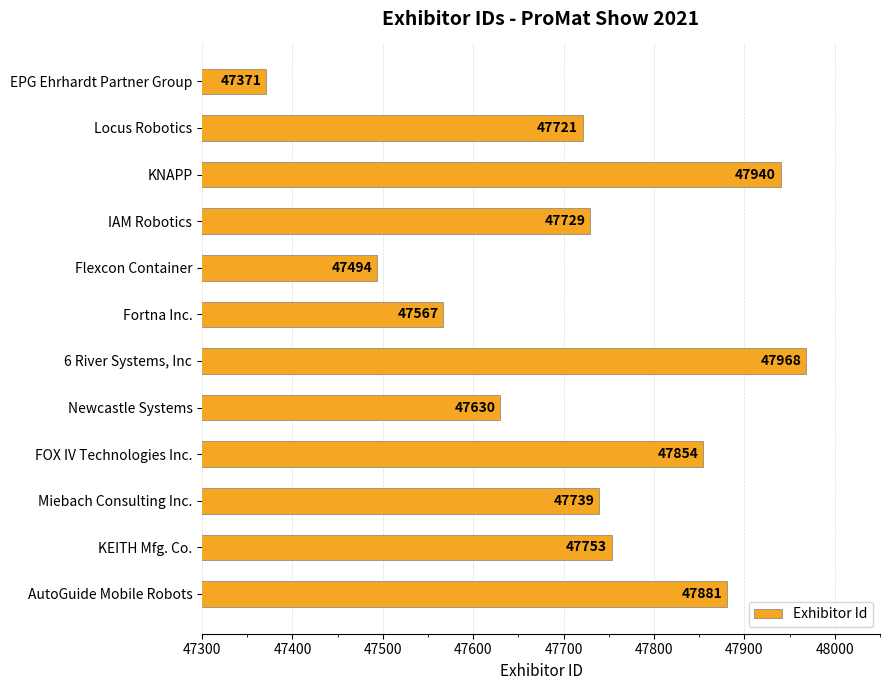

What is the value of the 12th bar from the top?

47881